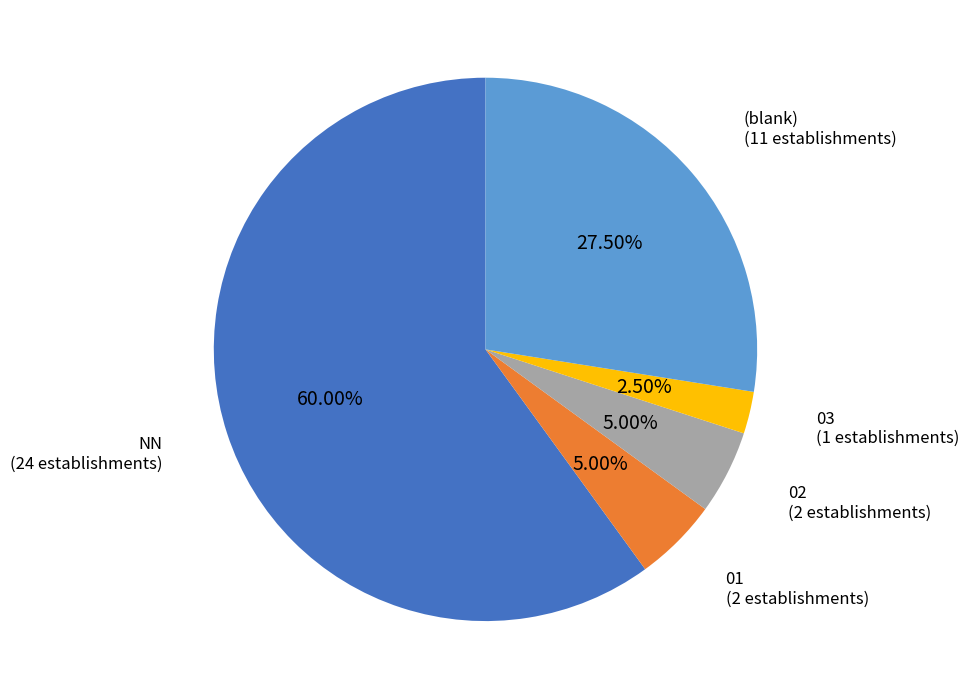

Which slice is the largest?

NN